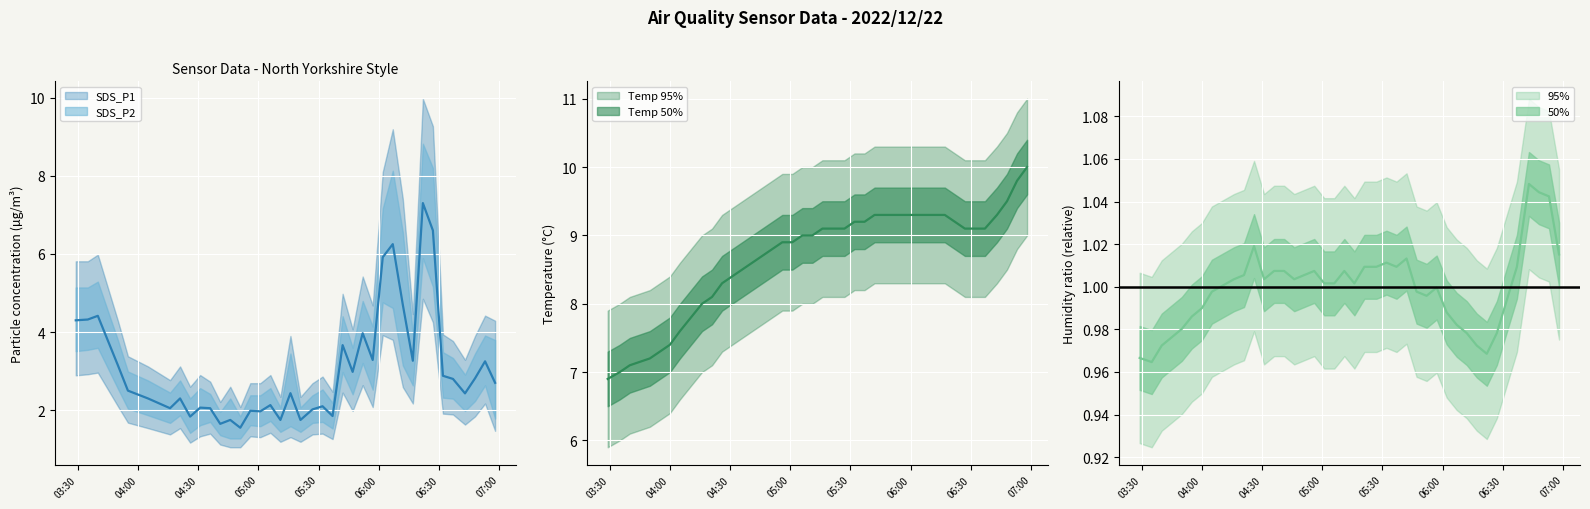

What is the spread (max minus min) of values at 2022/12/22 03:35?

6.0